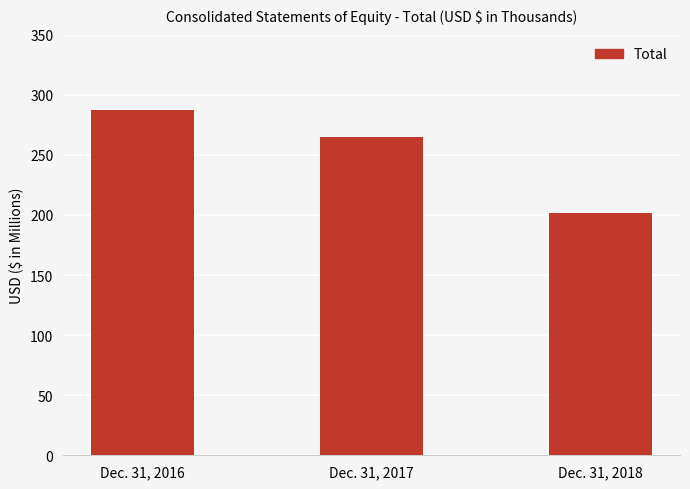

What is the ratio of the value at Dec. 31, 2018 to the value at Dec. 31, 2017?

0.8